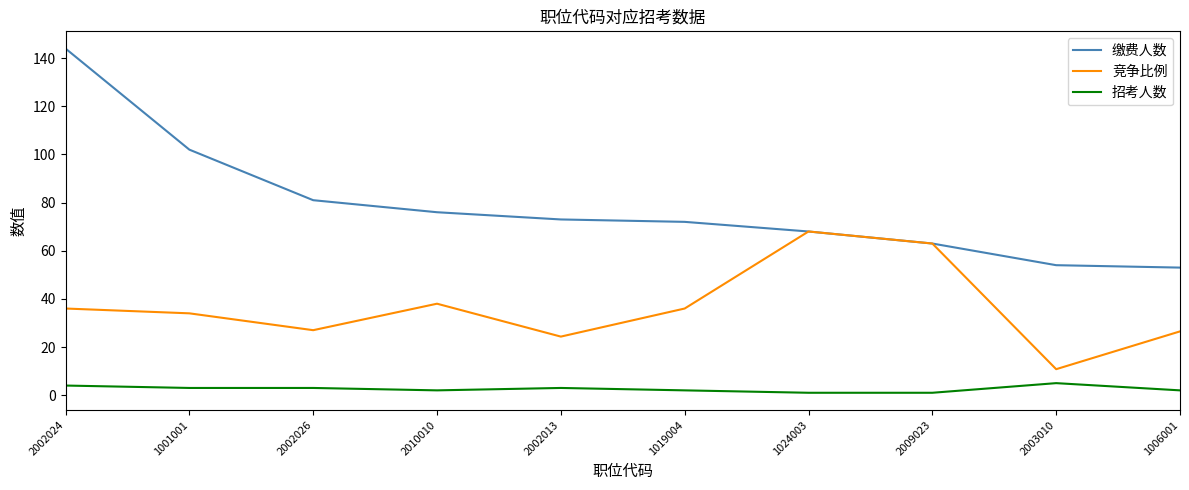

At how many categories does at least one series exceed 92?

2